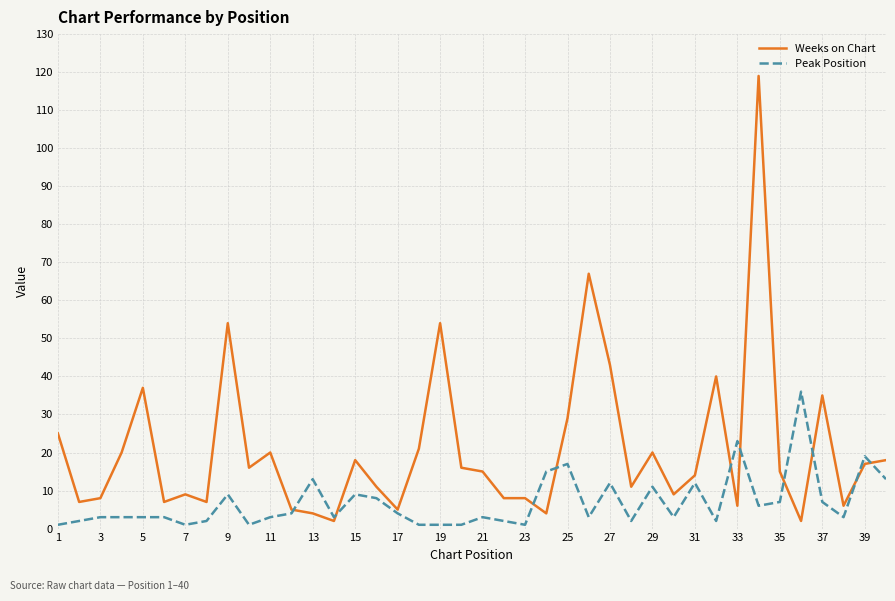

Which series has the largest total across all categories?

Weeks on Chart